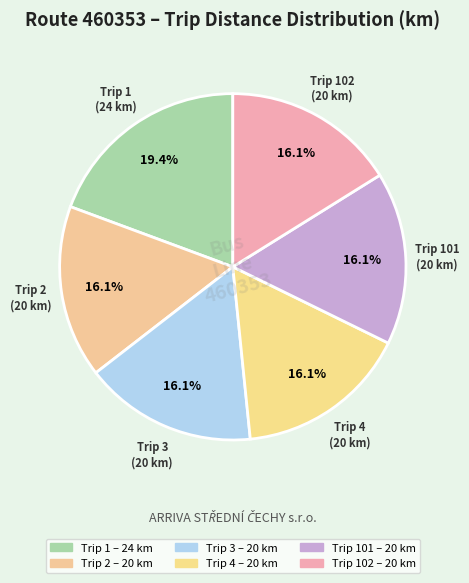

Is there a majority slice in this chart?

No